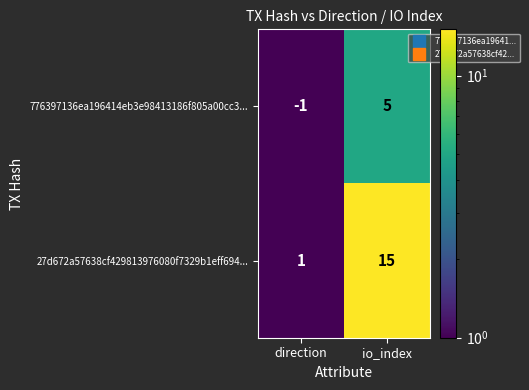

List the series in order of their peak value, highest first.

27d672a57638cf429813976080f7329b1eff694..., 776397136ea196414eb3e98413186f805a00cc3...